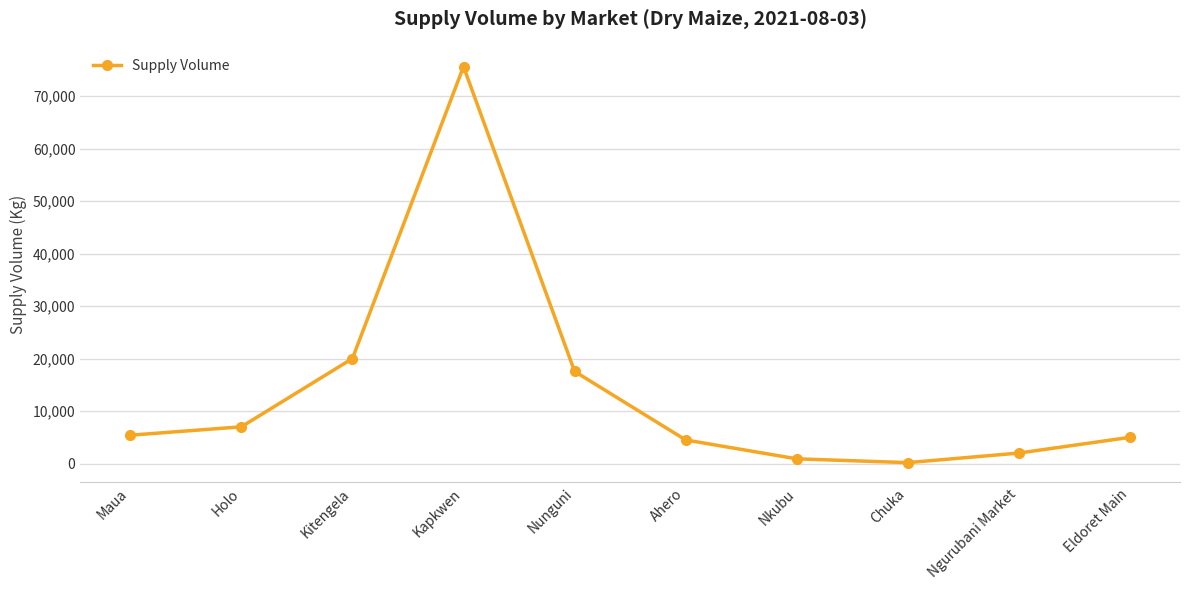

How many data points are less than 5400?

5